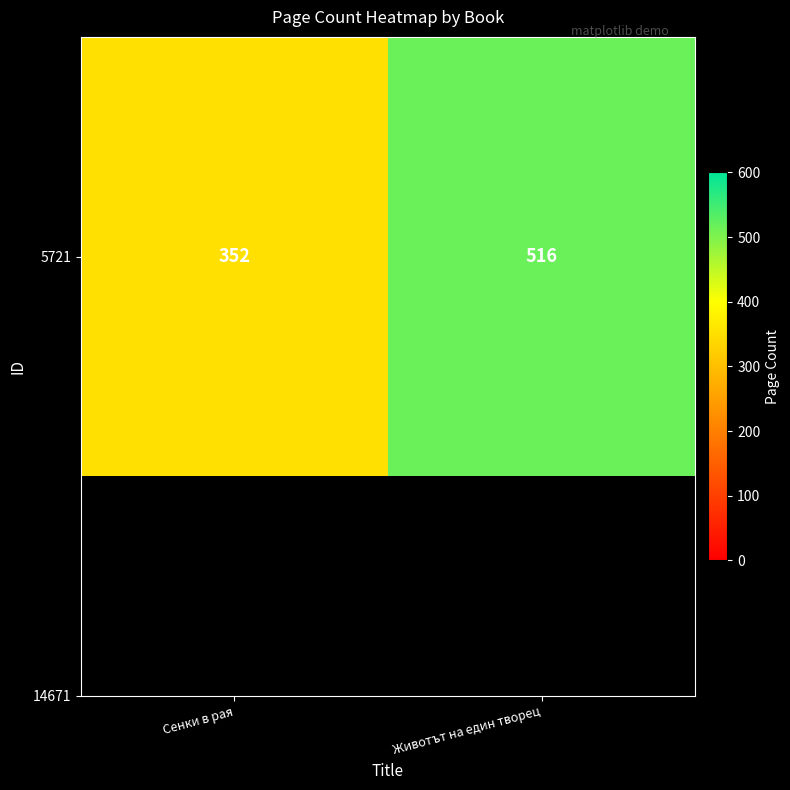

What is the average value?

434